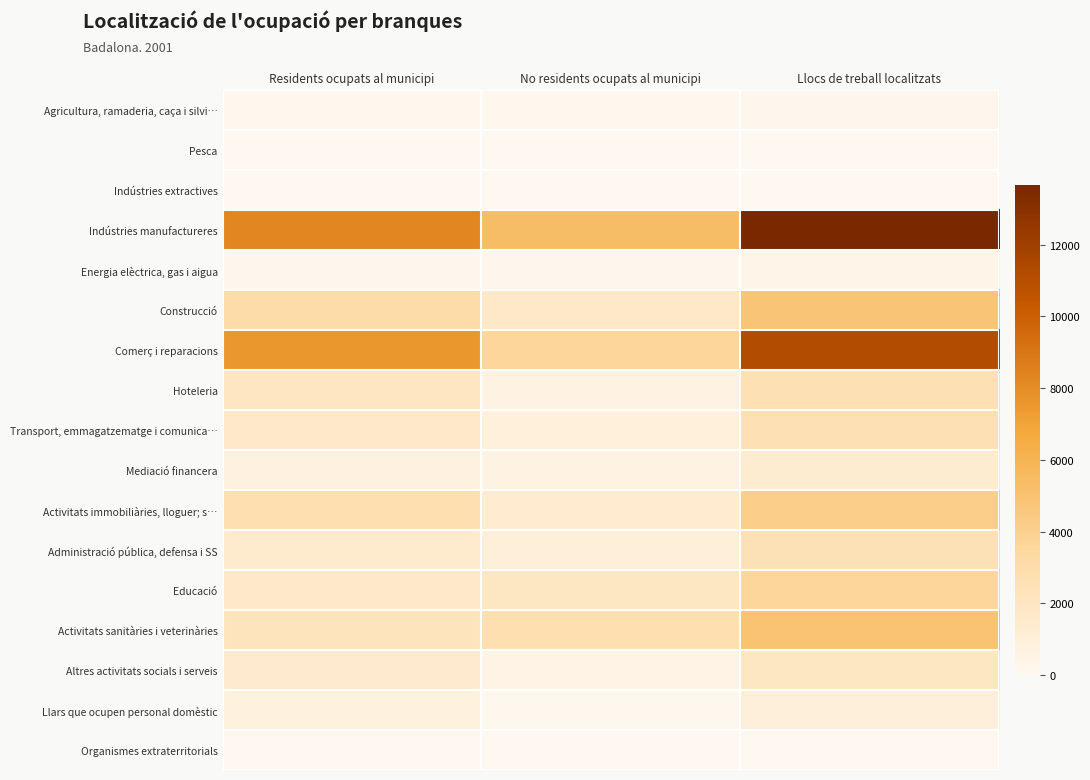

At which category does the chart reach its minimum across all series?

No residents ocupats al municipi